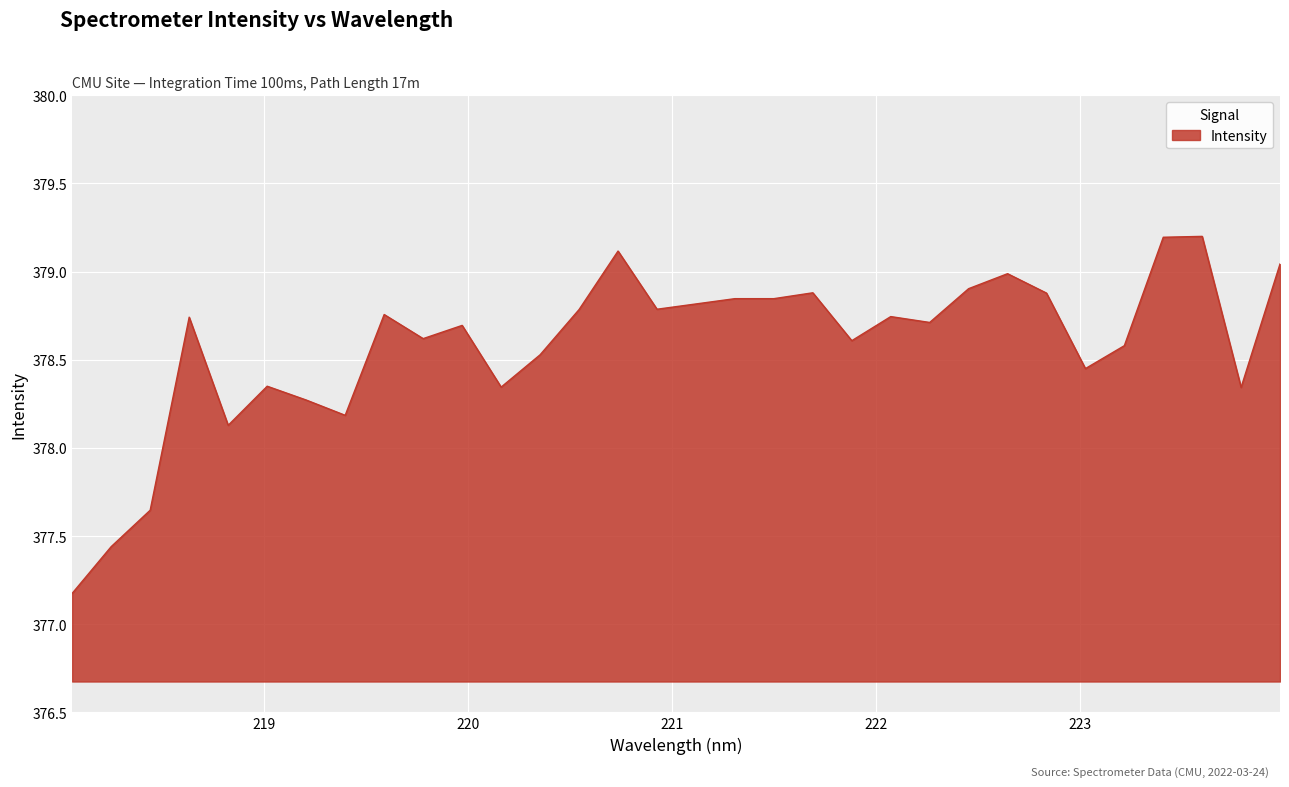

What is the maximum value shown in the chart?

379.2